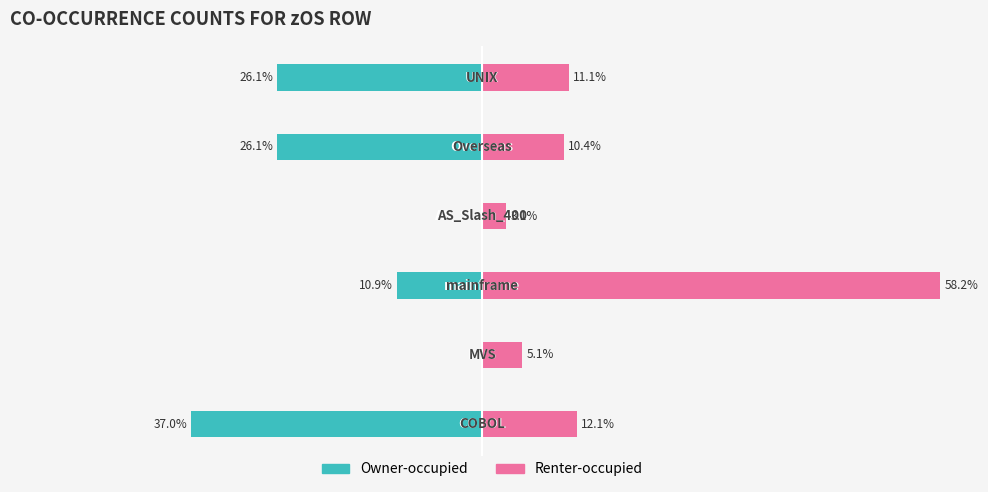

What is the minimum value for Renter-occupied?

3.1